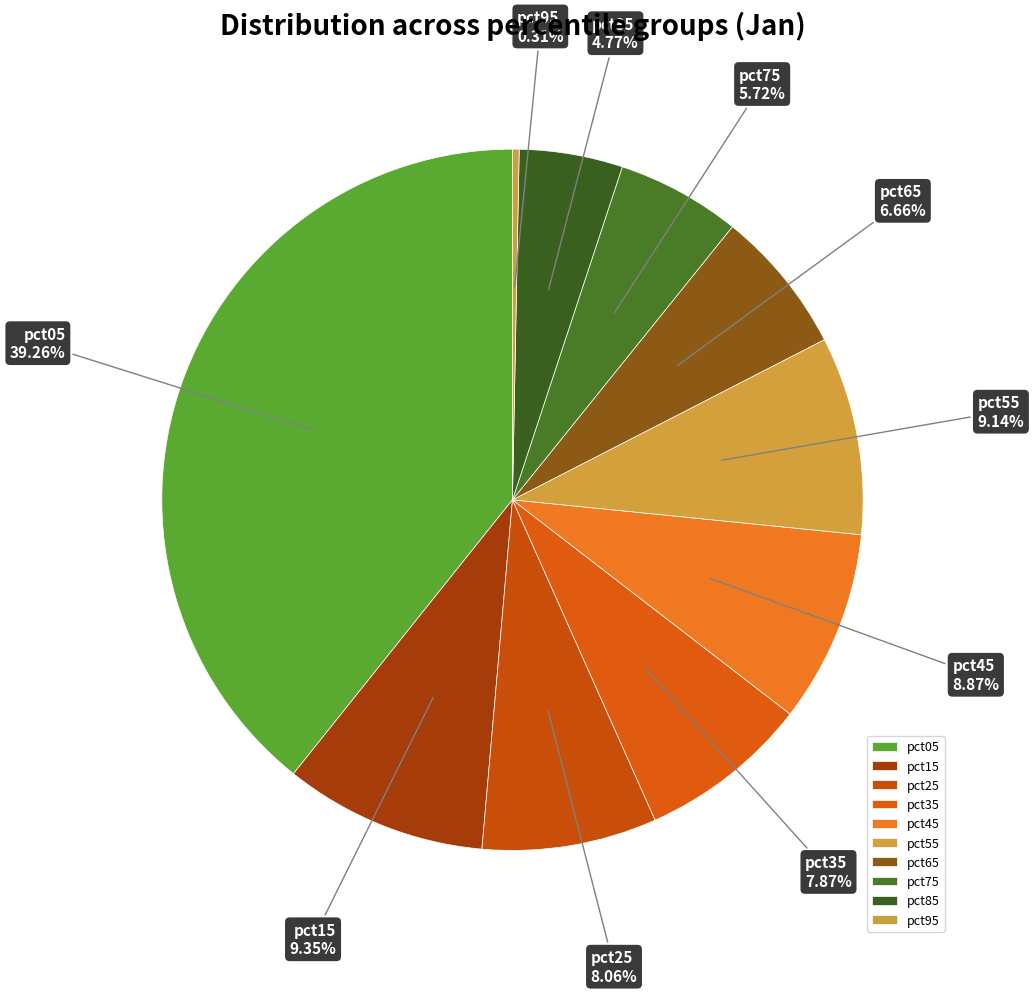

What is the largest slice in the pie chart?

pct05